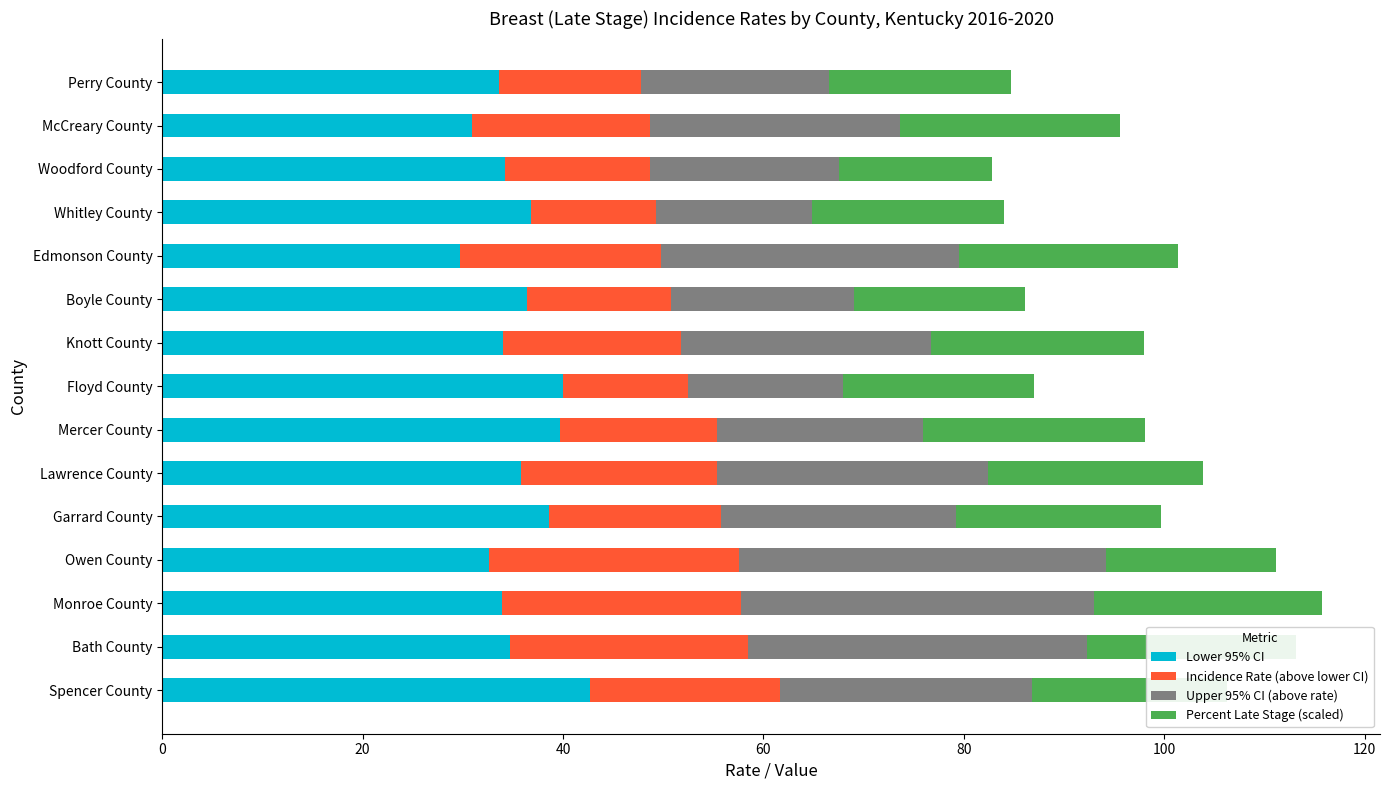

What is the difference between the second highest and second lowest values in the Lower 95% CI series?

9.1